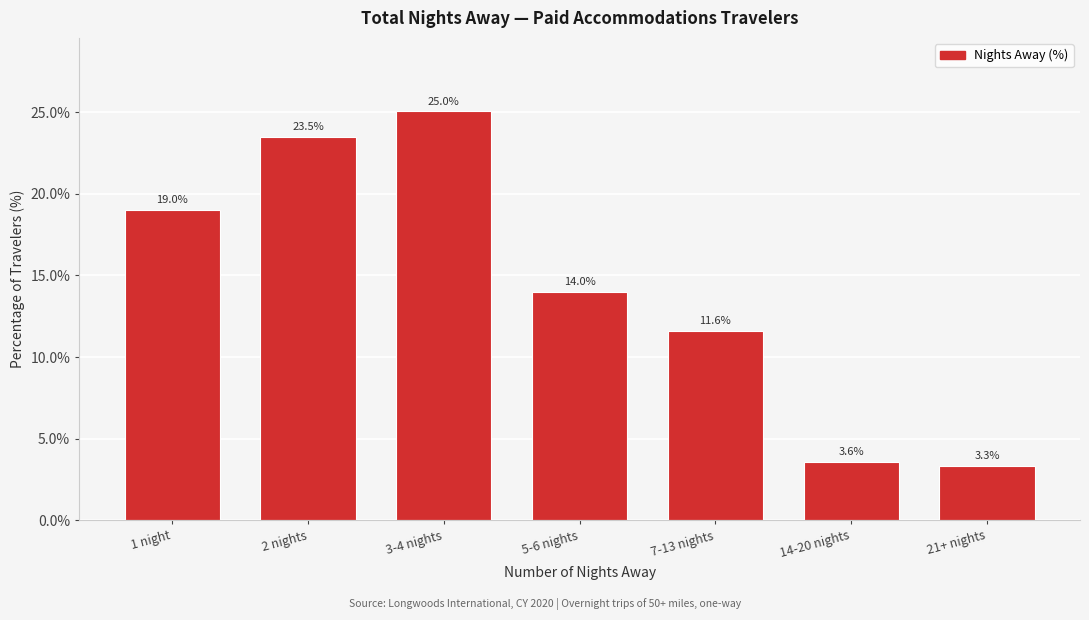

Reading left to right, list all the values displayed in this chart.

1 night=19.0	2 nights=23.5	3-4 nights=25.0	5-6 nights=14.0	7-13 nights=11.6	14-20 nights=3.6	21+ nights=3.3